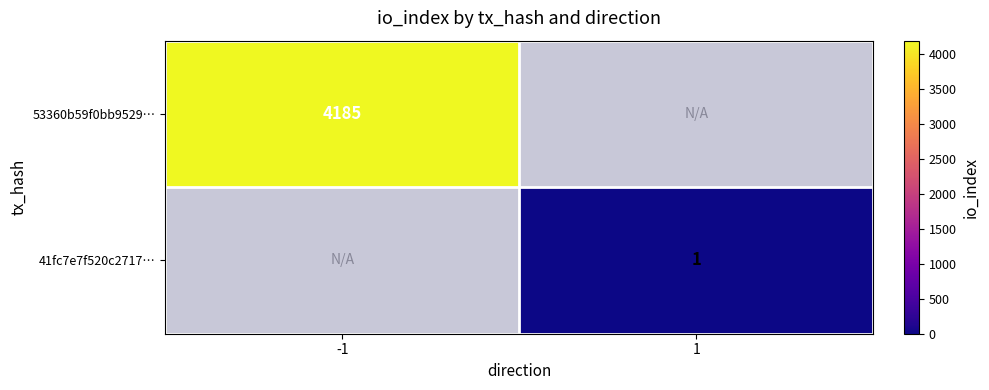

At how many categories does at least one series exceed 331?

1